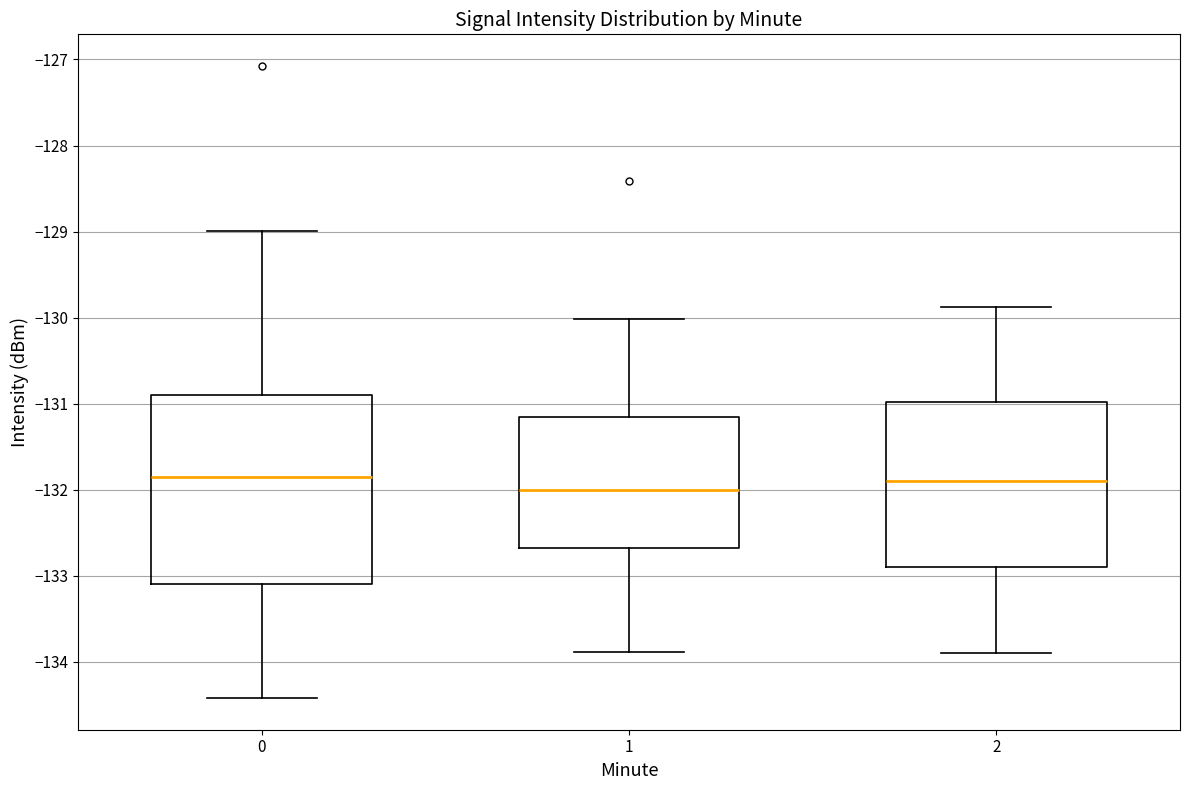

Comparing the boxes themselves (not the whiskers), which one is the tallest?

0